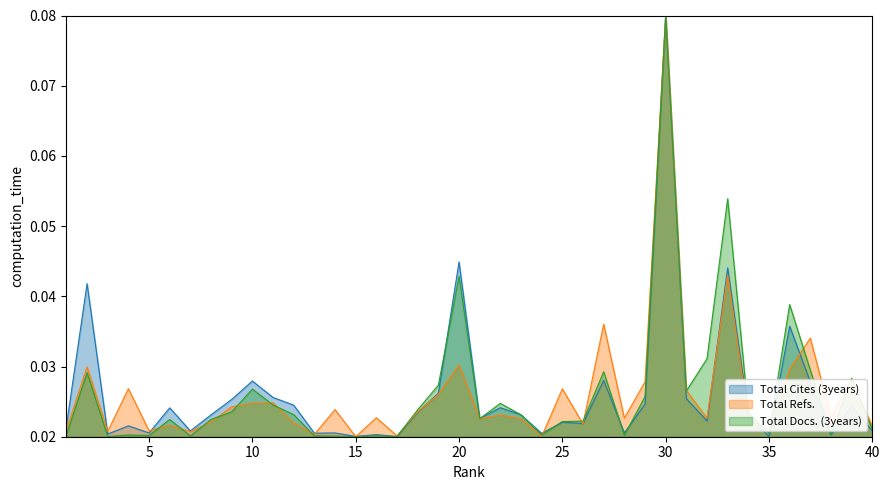

After their last crossing, which series has the higher values: Total Refs. or Total Docs. (3years)?

Total Refs.